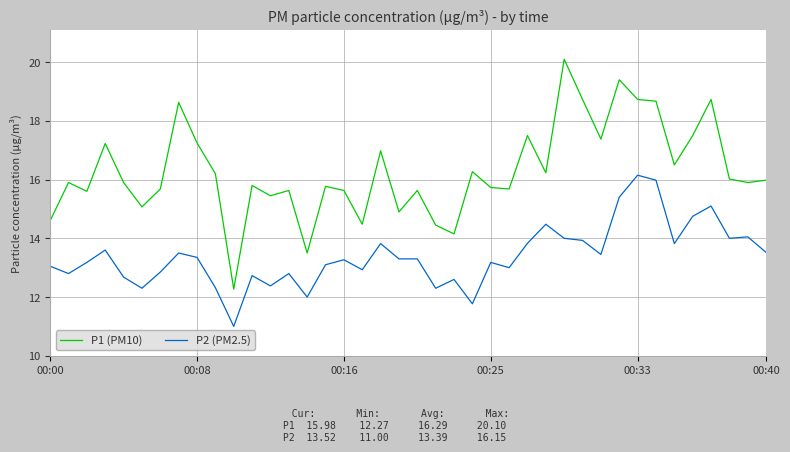

True or false: P1 (PM10) and P2 (PM2.5) cross at least once.

False